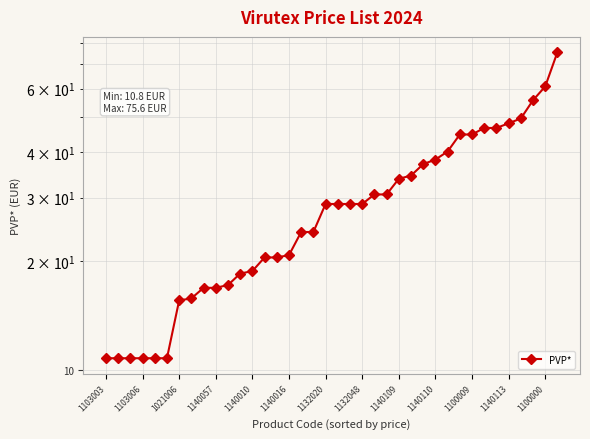

How many data points are above 28?

20